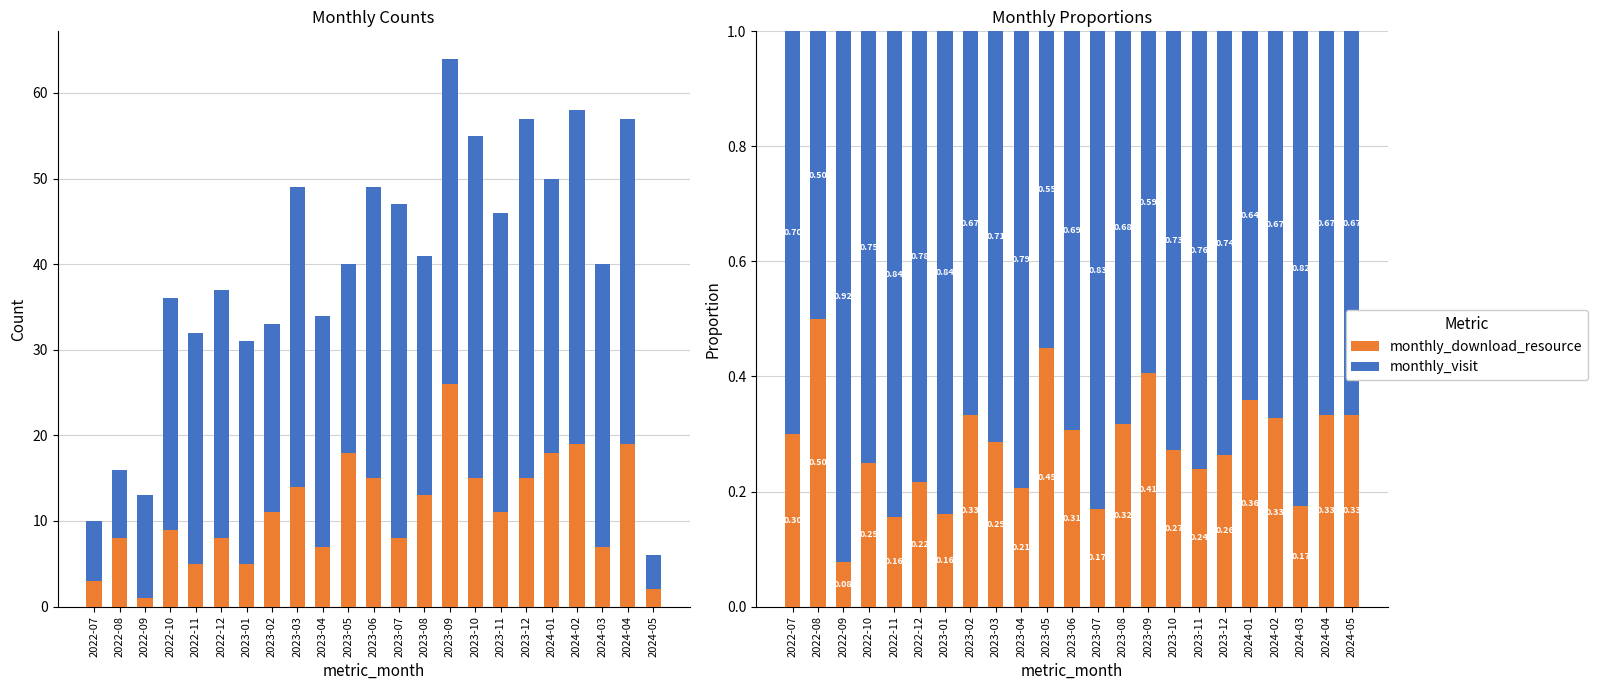

Read the monthly_visit value at 2023-12.

0.7